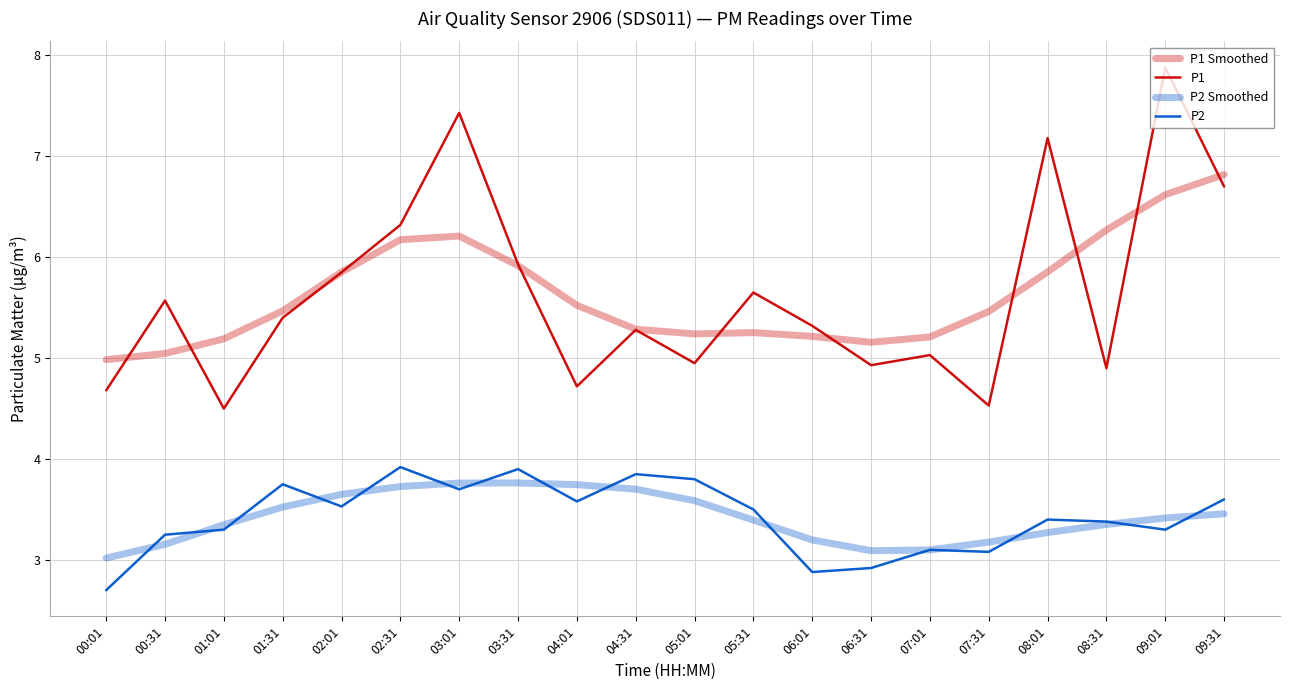

True or false: P2 Smoothed has a value of 5.2 at 09:31.

False